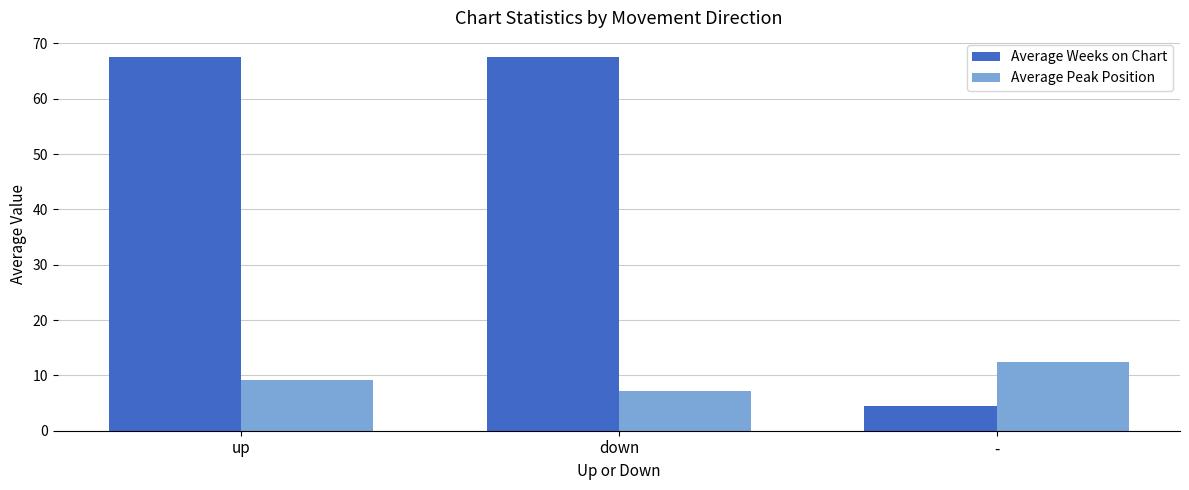

What is the label of the 2nd bar from the left?

down